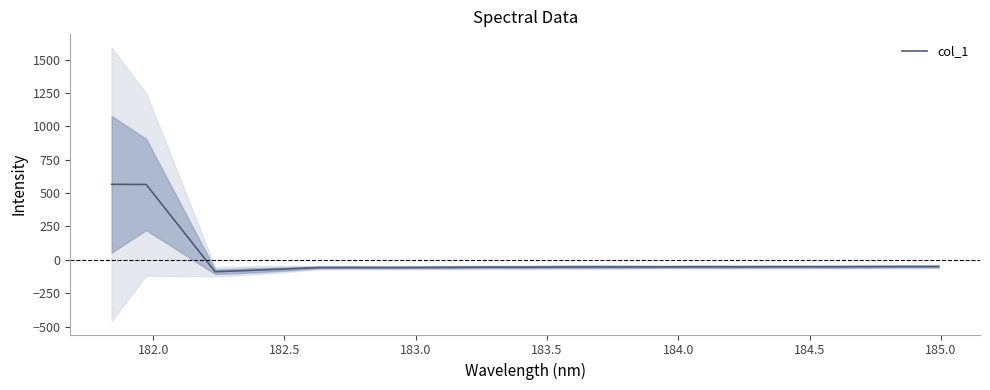

Is it true that the value at 21 is -22.3?

False